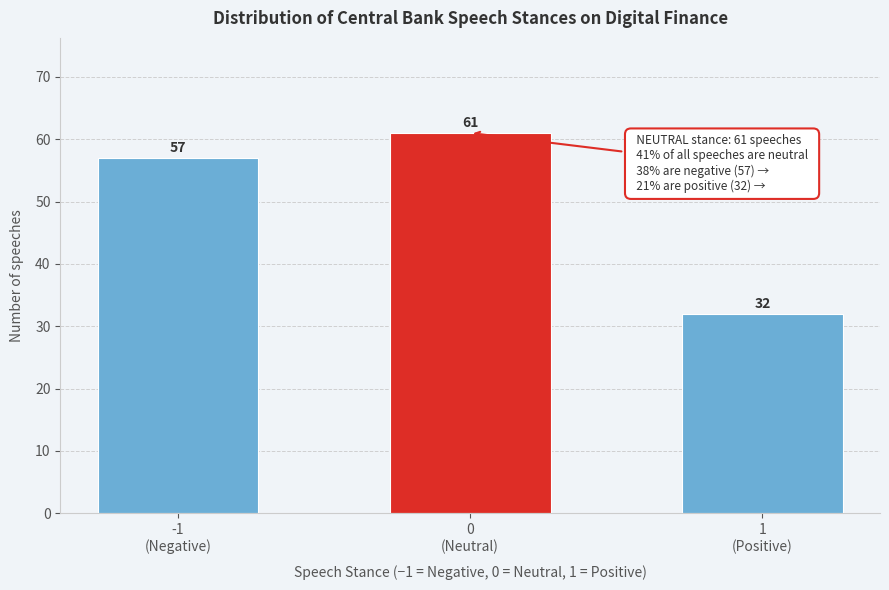

Reading left to right, list all the values displayed in this chart.

57	61	32